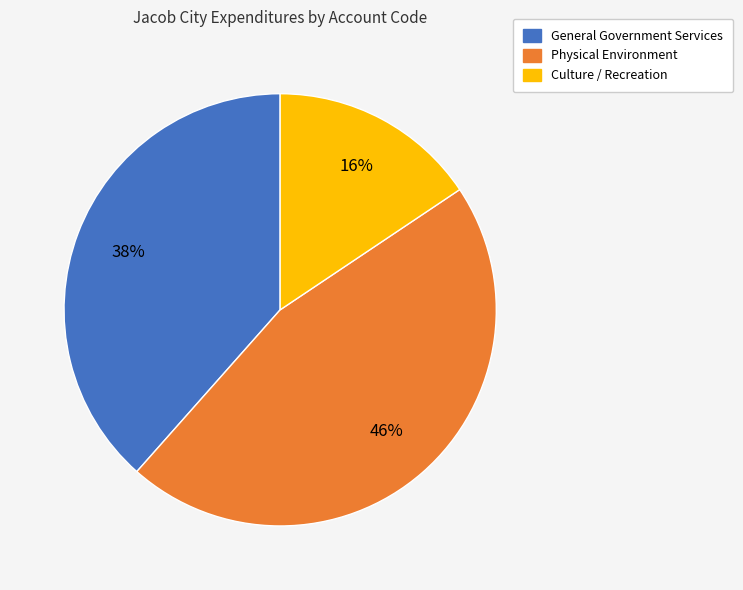

The Culture / Recreation slice represents 16% of the pie. True or false?

True